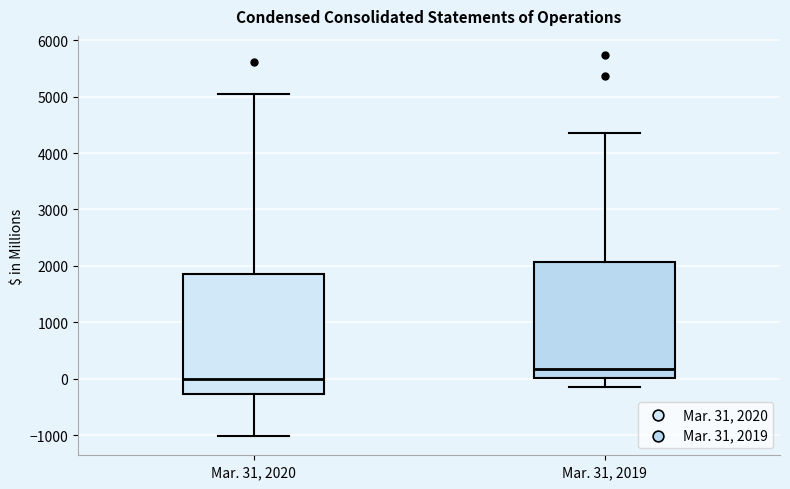

Reading left to right, read every box against the y-axis: the position of its median line, the range the box covers, and the ends of its whiskers. The values are not printed on the chart, so give them approximately, as read against the axis.

Mar. 31, 2020: median 0, box -300 to 1900, whiskers -1000 to 5000
Mar. 31, 2019: median 200, box 0 to 2100, whiskers -100 to 4400